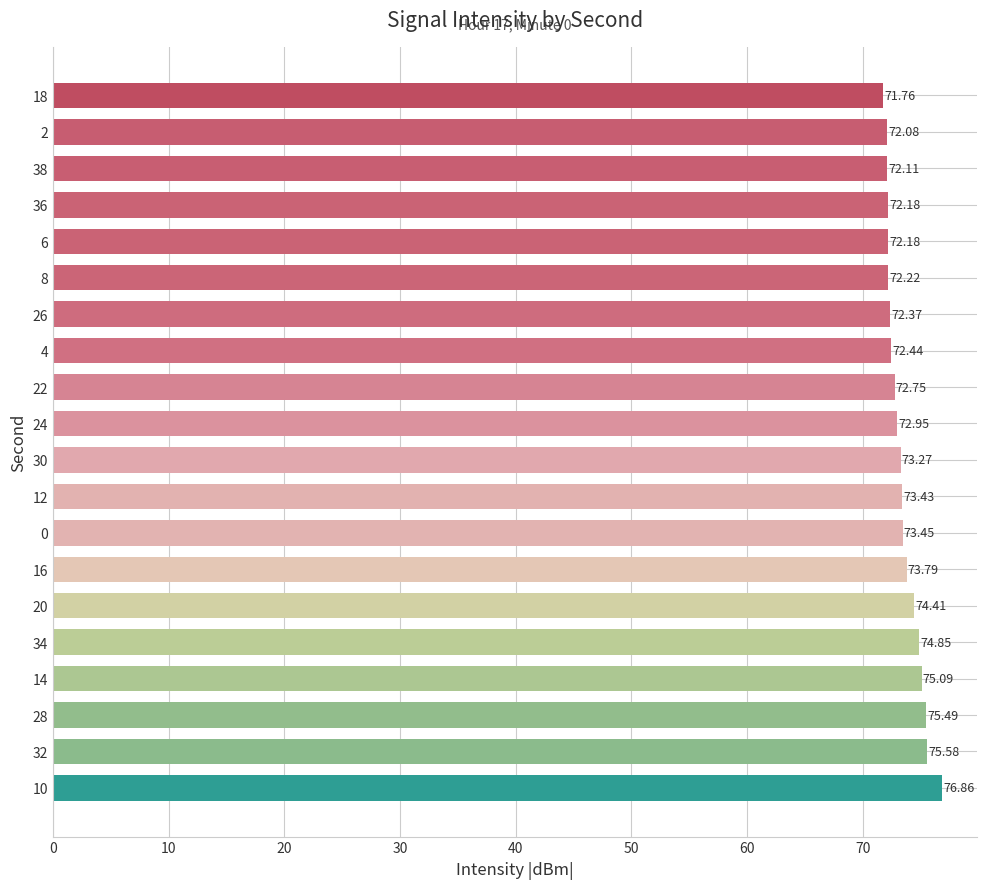

What is the maximum value shown in the chart?

76.9